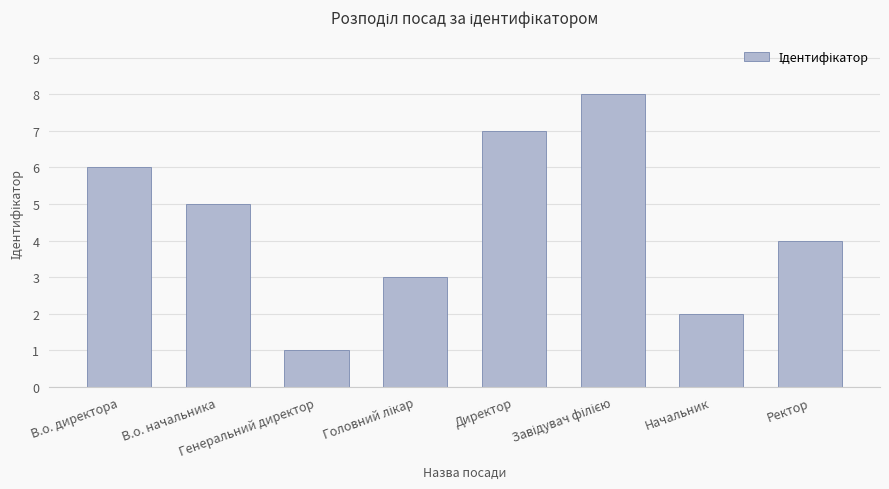

What is the difference between the maximum and minimum values?

7